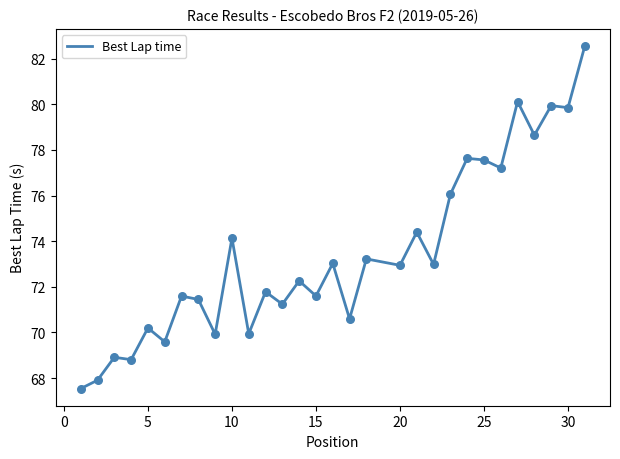

What is the maximum value shown in the chart?

82.6